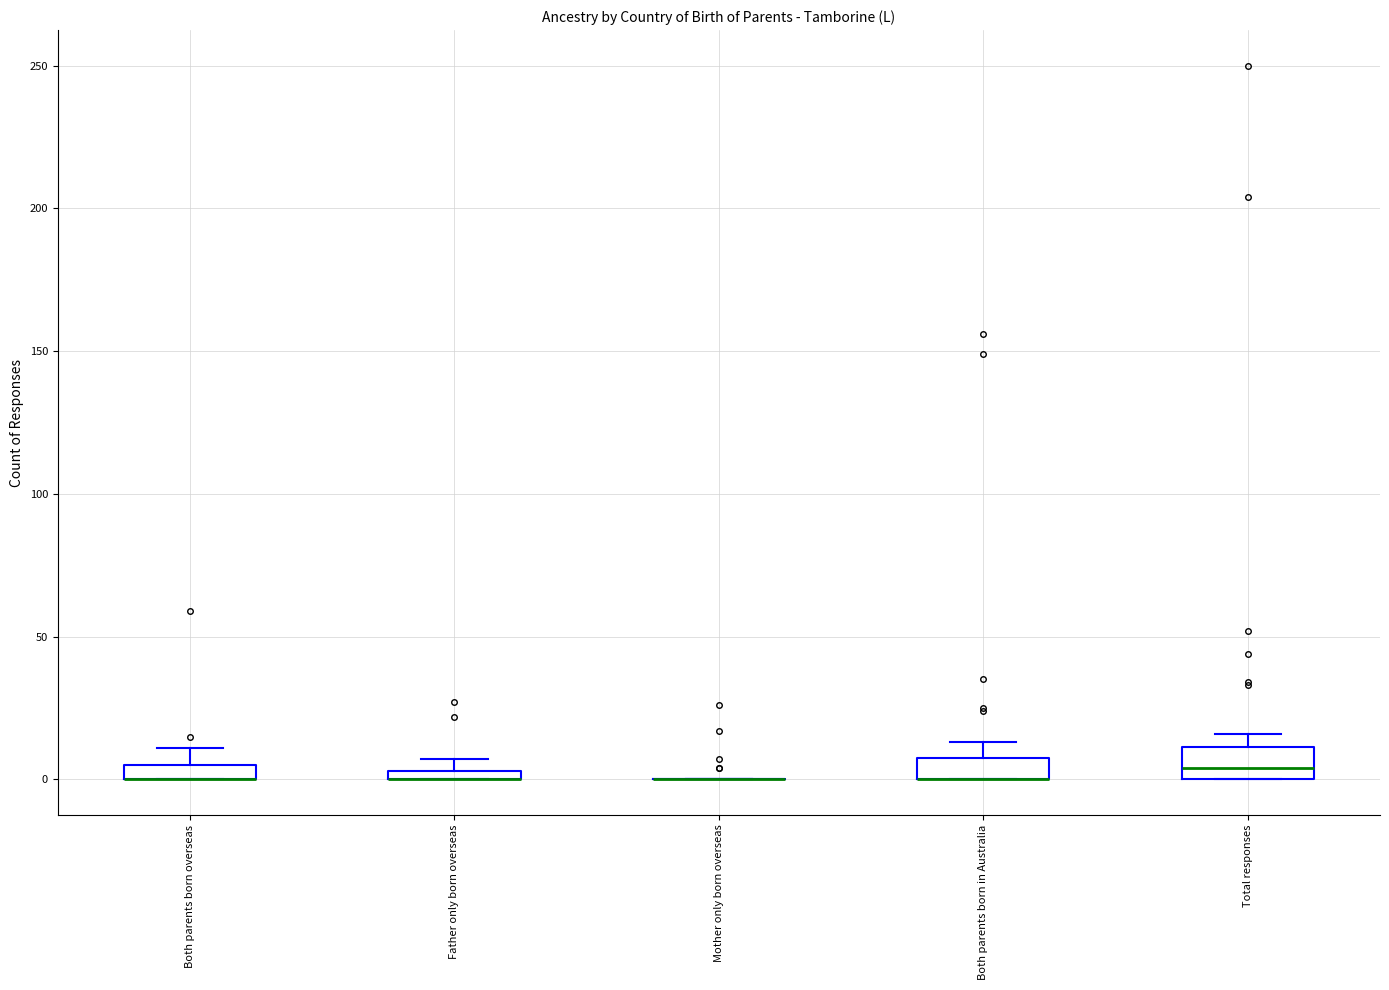

Where is the upper edge of the box for Total responses on the y-axis? The values are not printed on the chart, so give them approximately, as read against the axis.

10